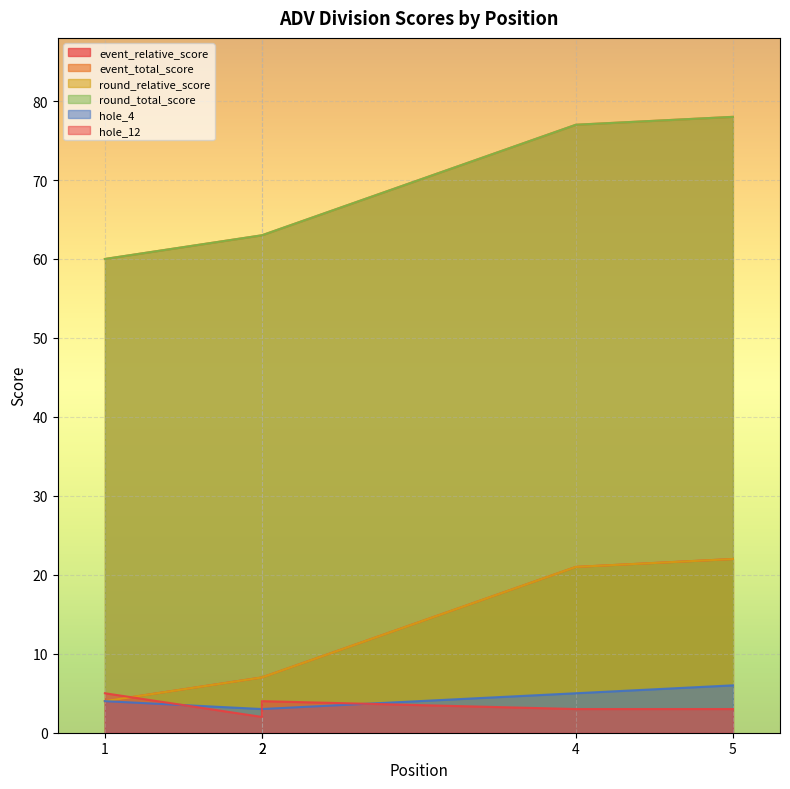

What value does the round_relative_score series have at 4, to the nearest 5?

20